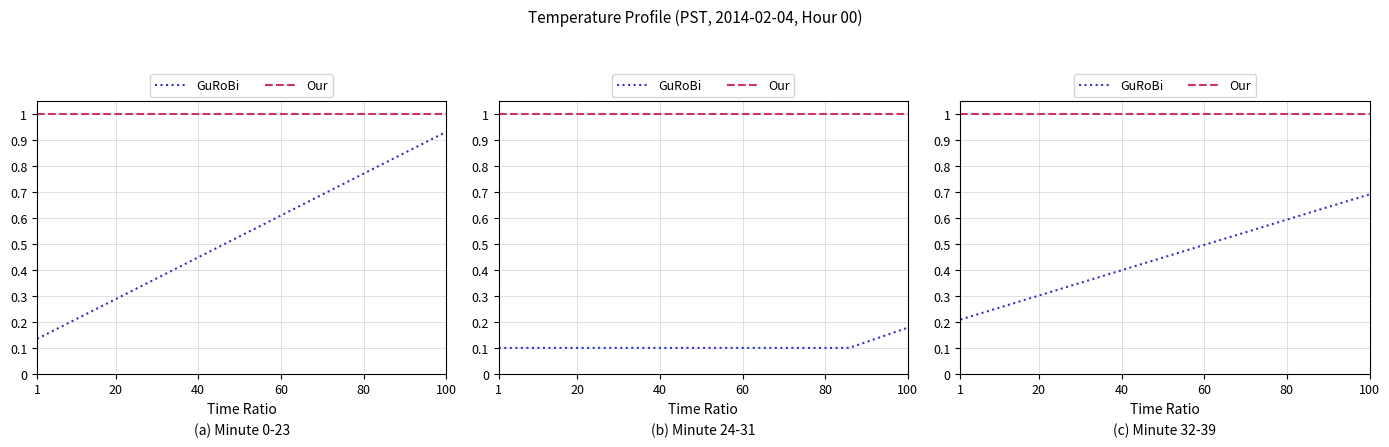

At how many categories does at least one series exceed 0?

8